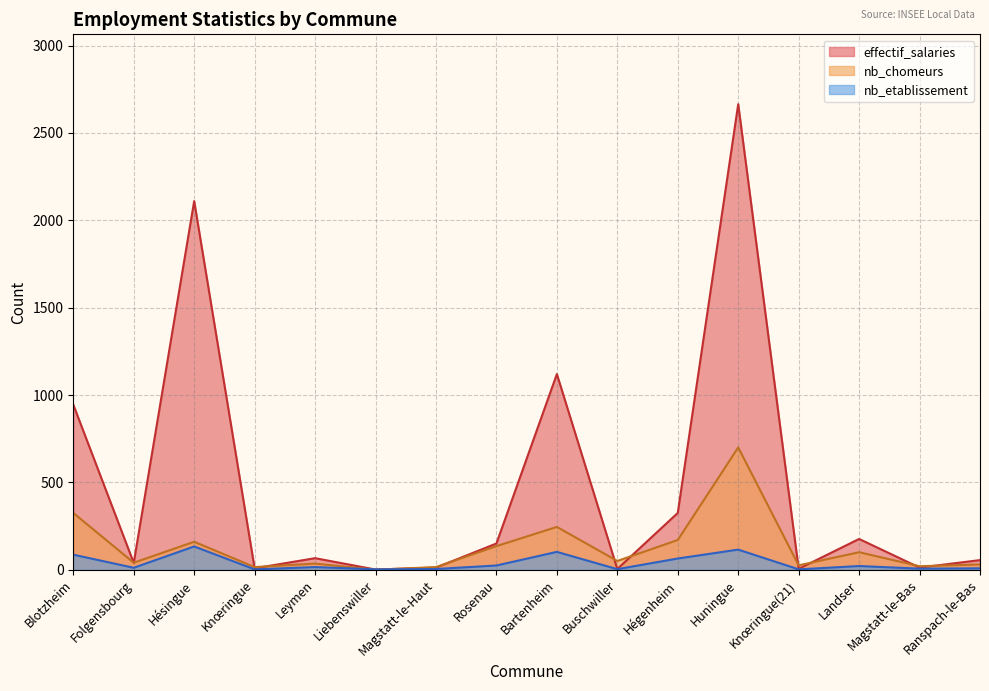

Count the number of categories in the chart.

16